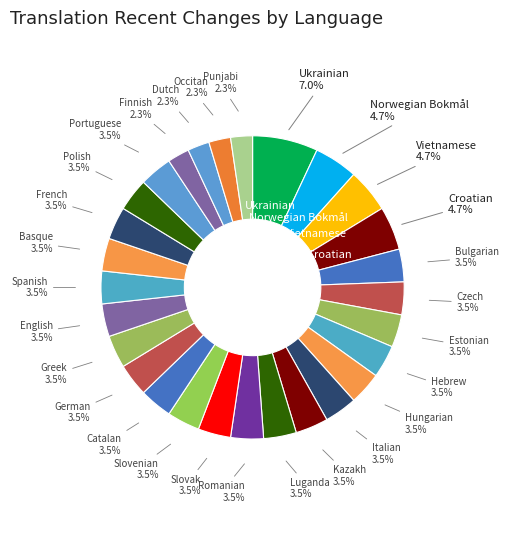

Count the number of slices in the pie.

28